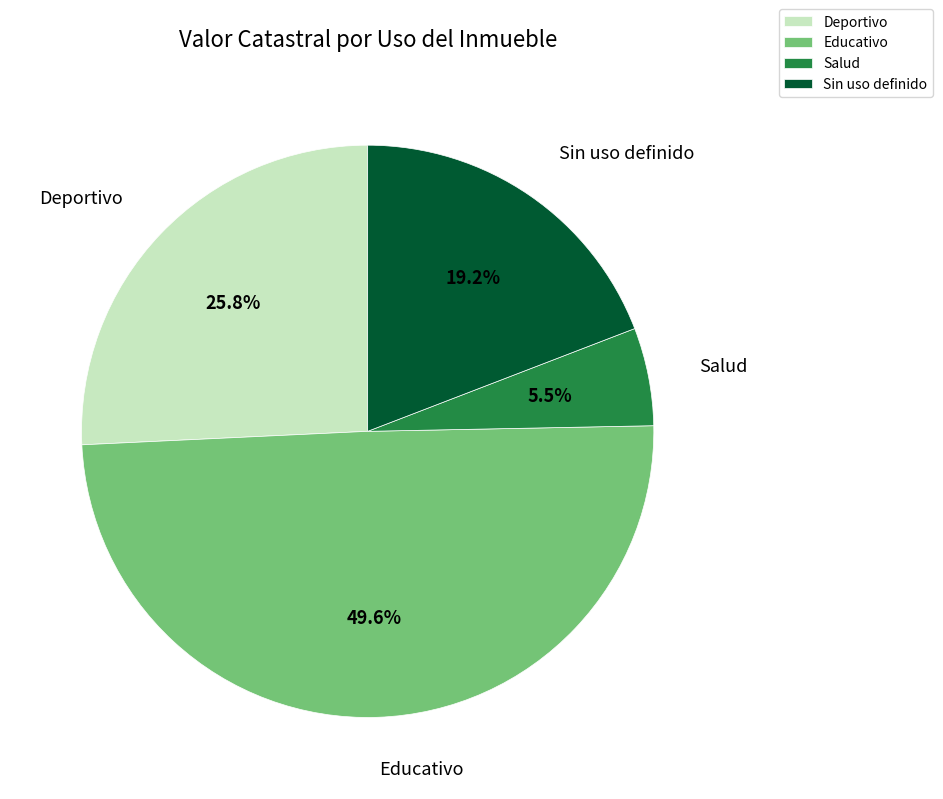

Which slice is the largest?

Educativo